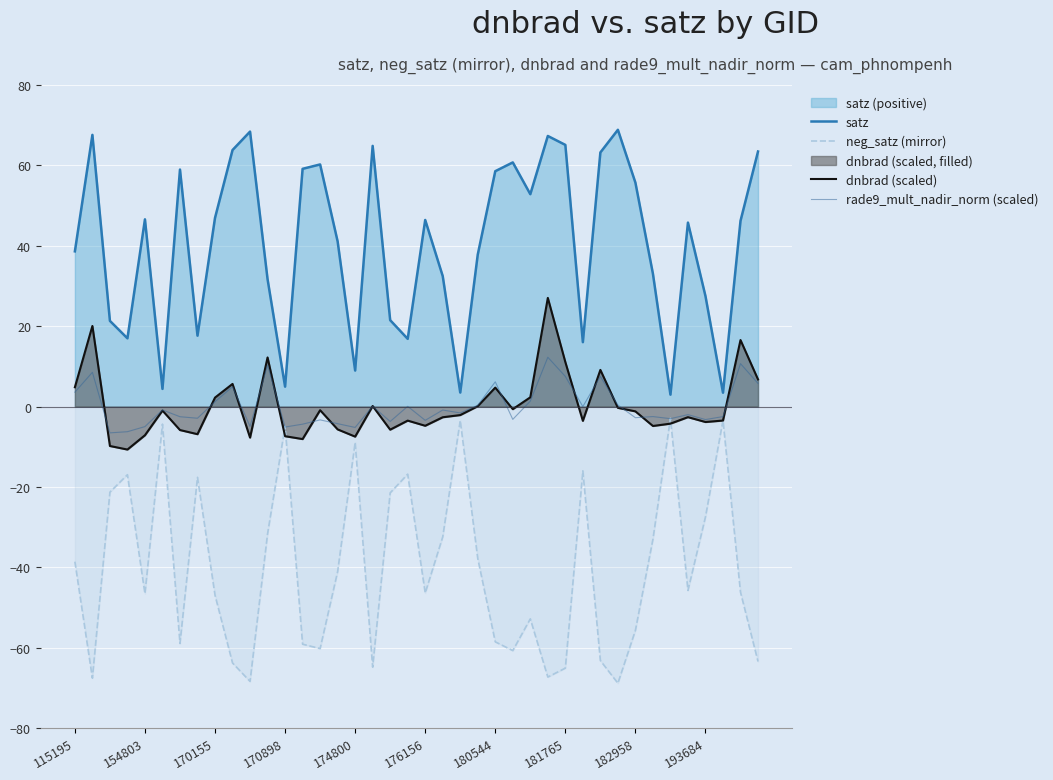

How many lines are shown in the chart?

4